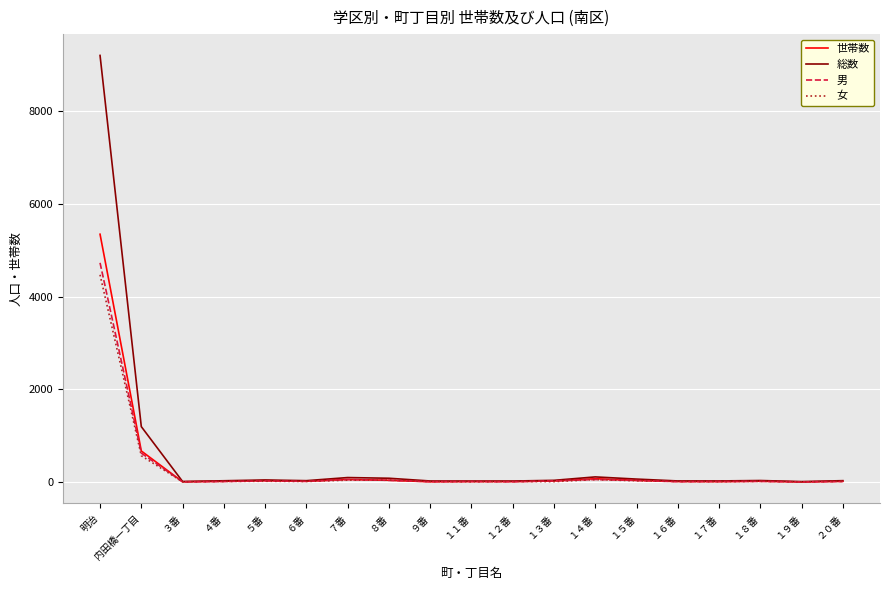

What is the total value across all series at 内田橋一丁目?

3069